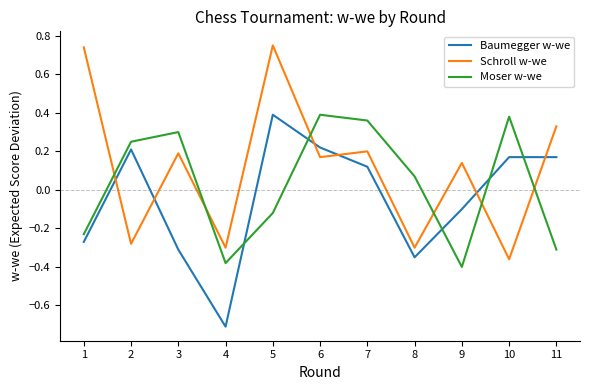

Between which two adjacent categories do Schroll w-we and Baumegger w-we first intersect?

1 and 2